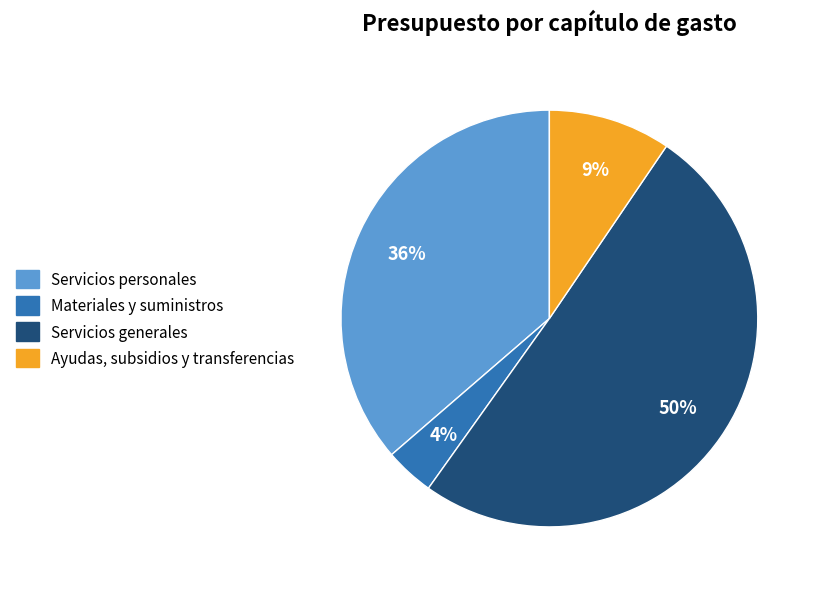

How many segments does this pie chart have?

4